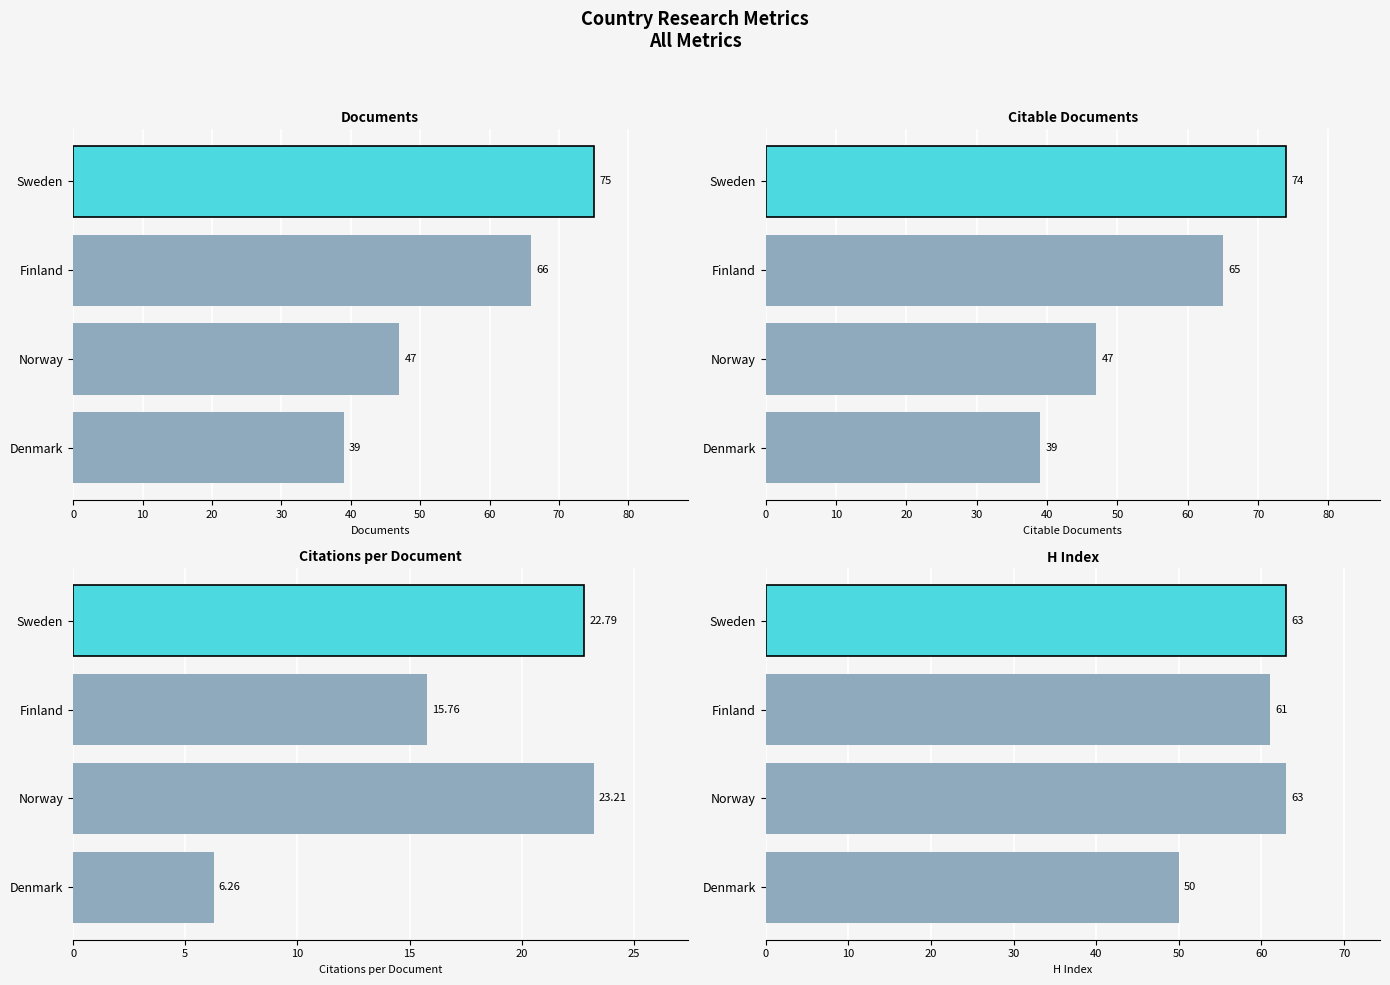

What is the highest value of the Citations per document series?

23.2